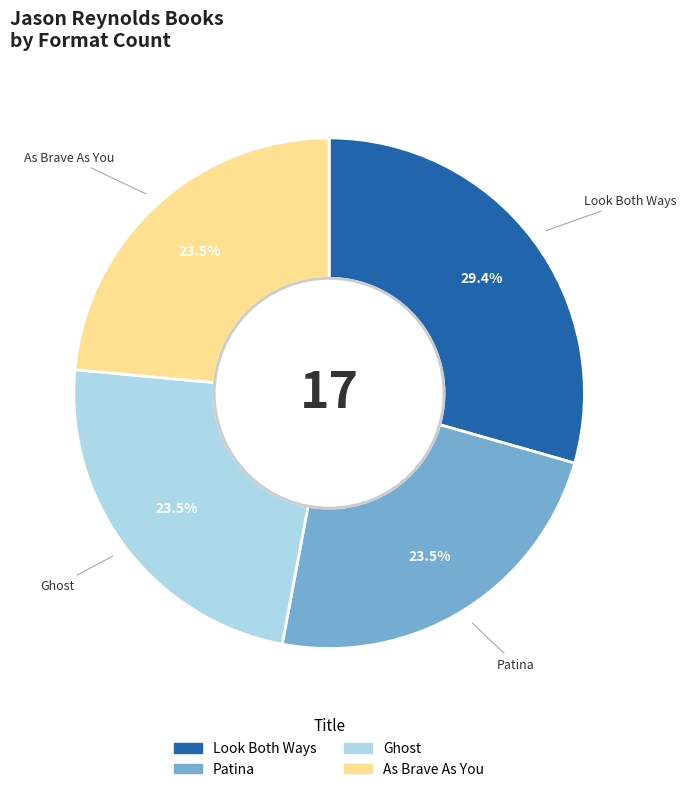

Does Patina represent more than half of the total?

No